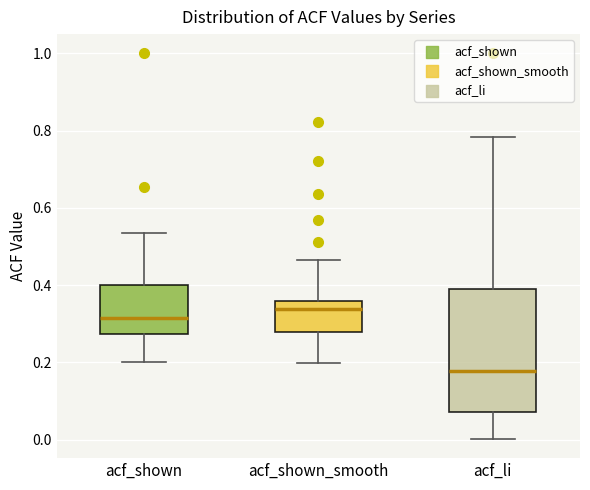

Reading left to right, transcribe this box plot: for each box, give where its median line is, the range the box spans, and where its two whiskers end, as read against the y-axis. The values are not printed on the chart, so give them approximately, as read against the axis.

acf_shown: median 0.32, box 0.28 to 0.40, whiskers 0.20 to 0.54
acf_shown_smooth: median 0.34, box 0.28 to 0.36, whiskers 0.20 to 0.46
acf_li: median 0.18, box 0.08 to 0.40, whiskers 0.00 to 0.78